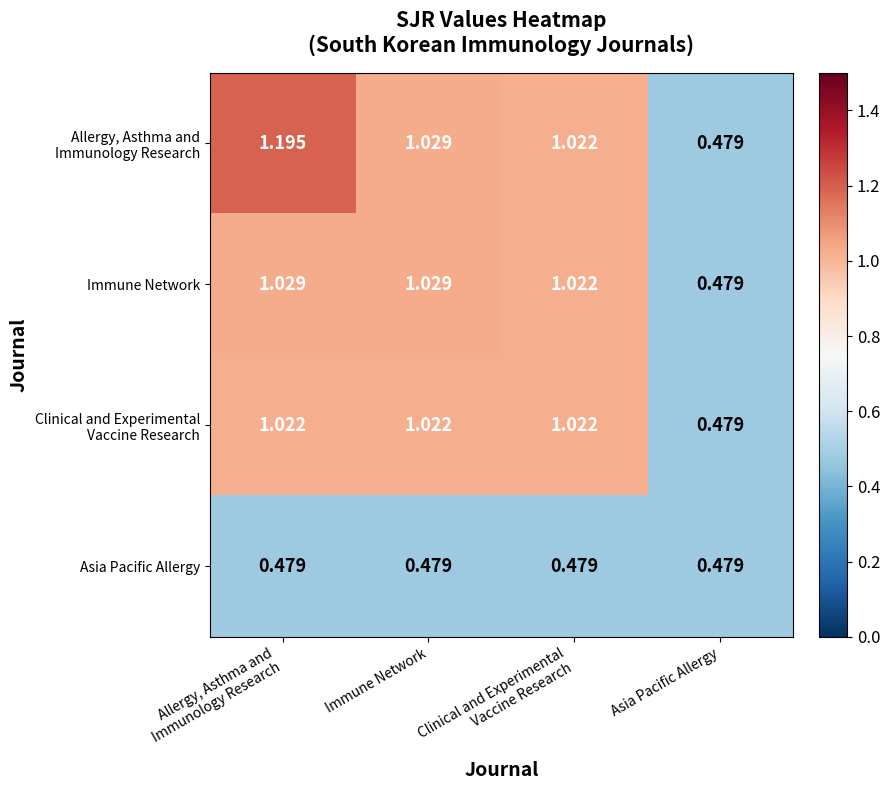

At how many categories does at least one series exceed 0?

4